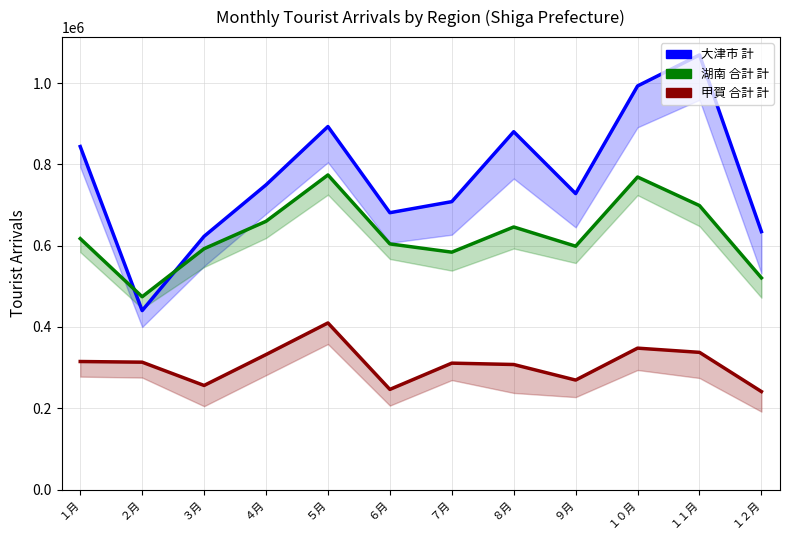

The 甲賀 合計 計 series shows 246395 at ６月. True or false?

True